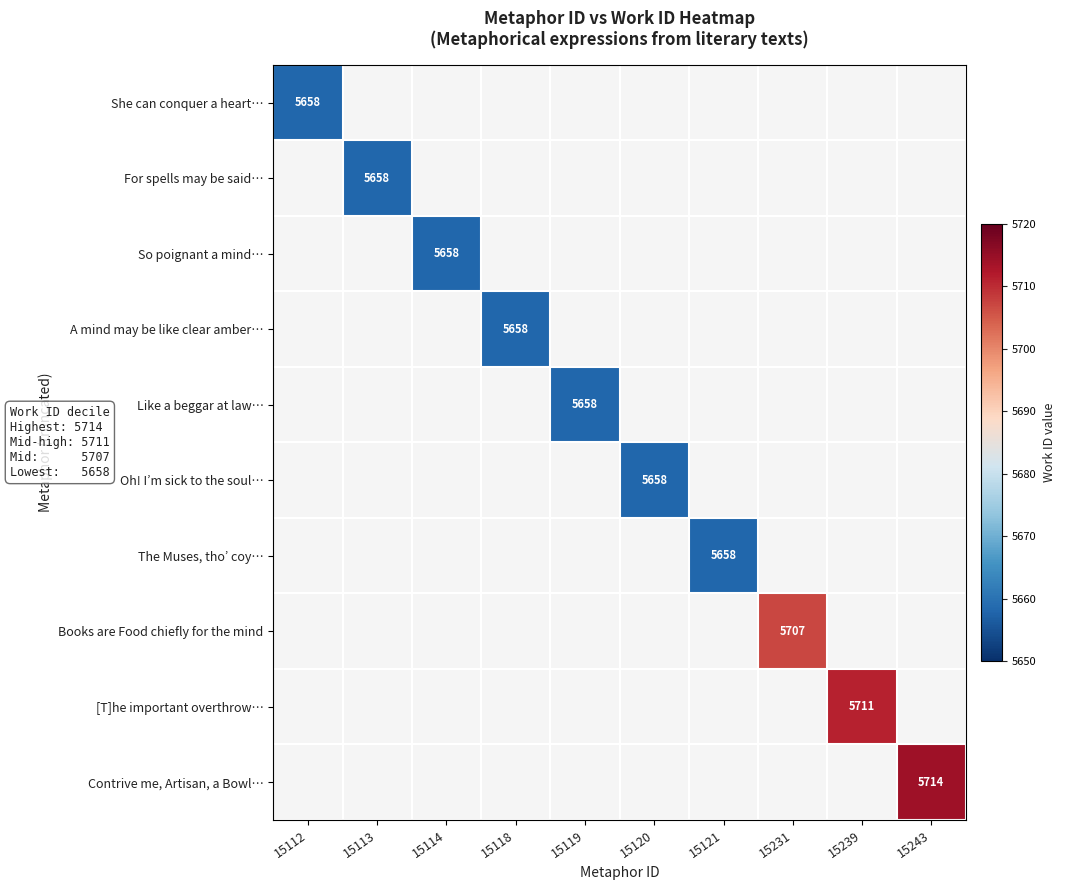

At how many categories does at least one series exceed 5694?

3